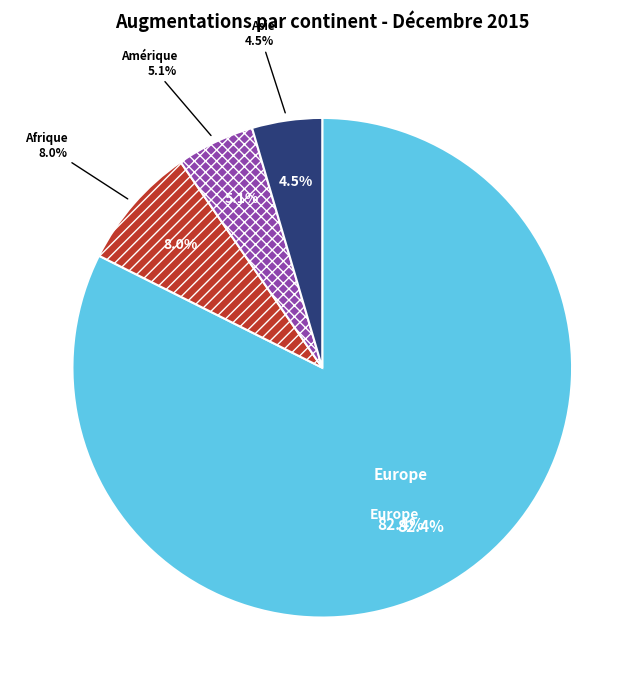

What is the majority slice?

Europe